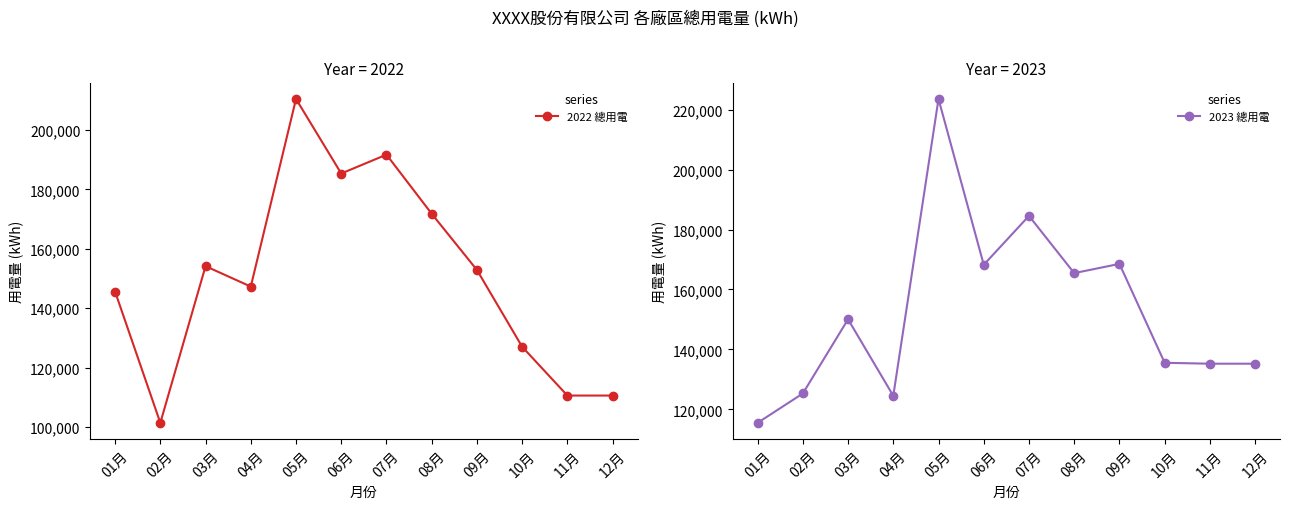

The 2022 總用電 series shows 126978.0 at 10月. True or false?

True